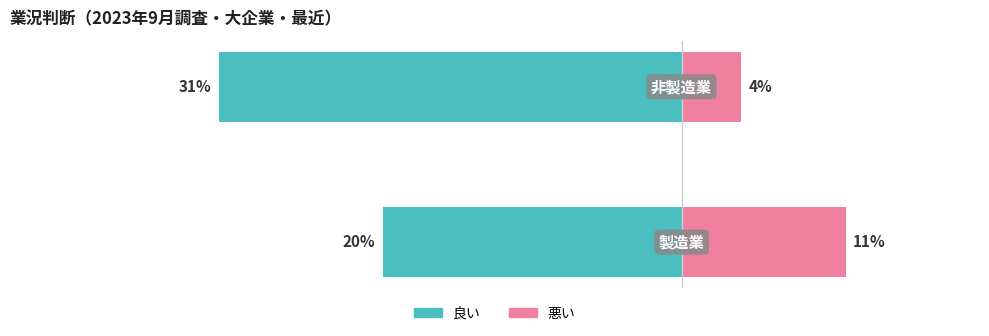

What are all the series names shown in the legend?

良い, 悪い